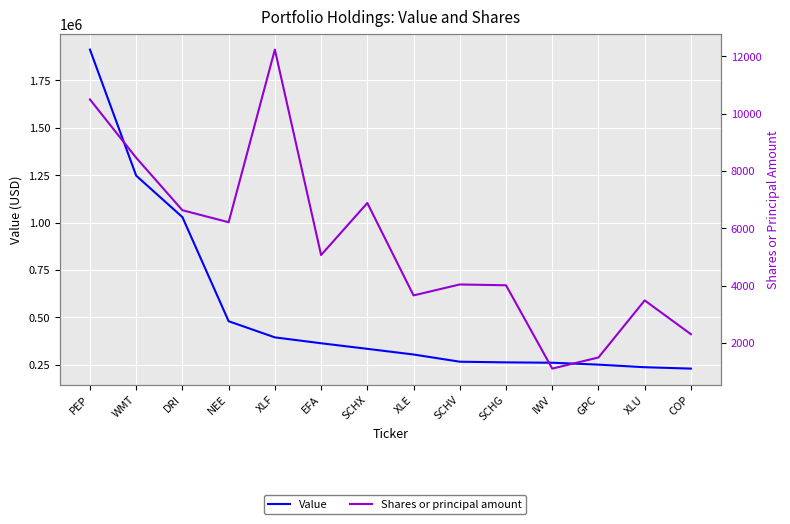

Which series has the largest range (max minus min)?

Value